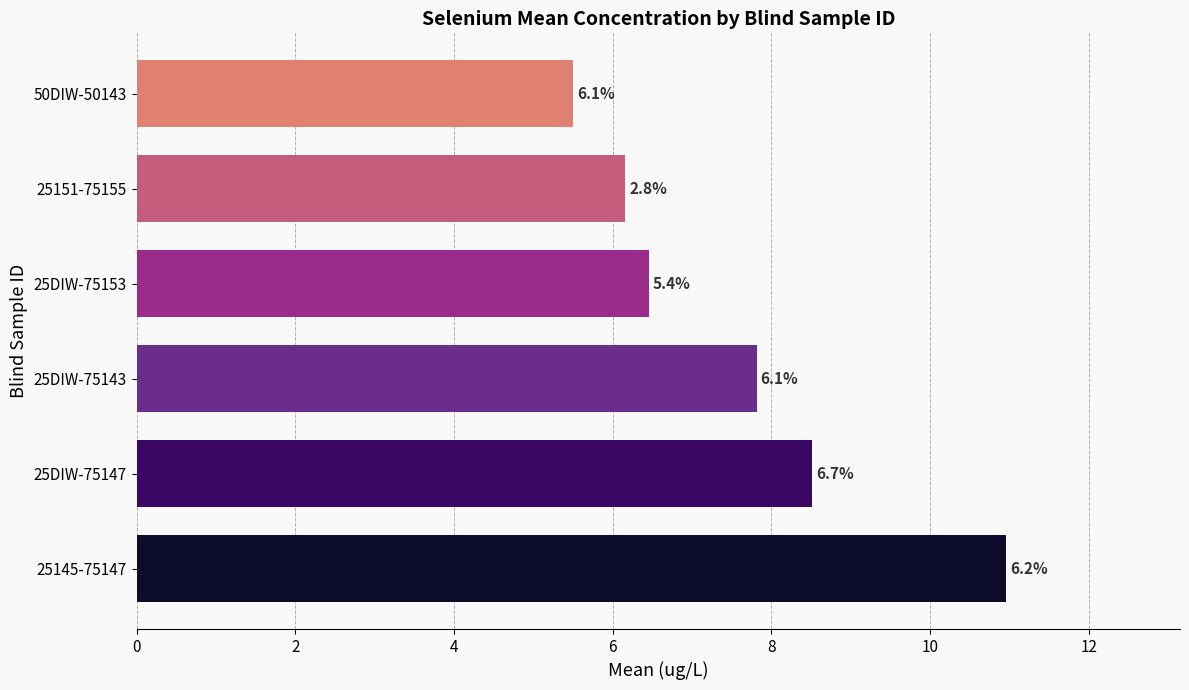

Where is the data nearest to the value 8?

25DIW-75143